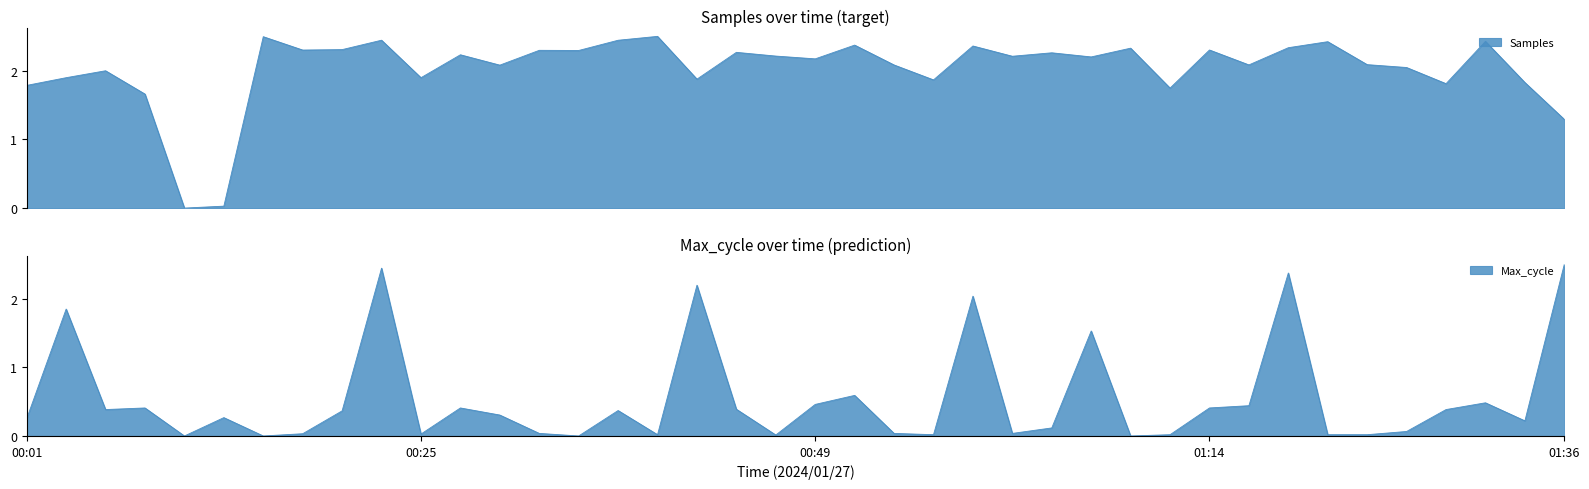

At which category does Max_cycle reach its first local valley?

2024/01/27 00:06:07